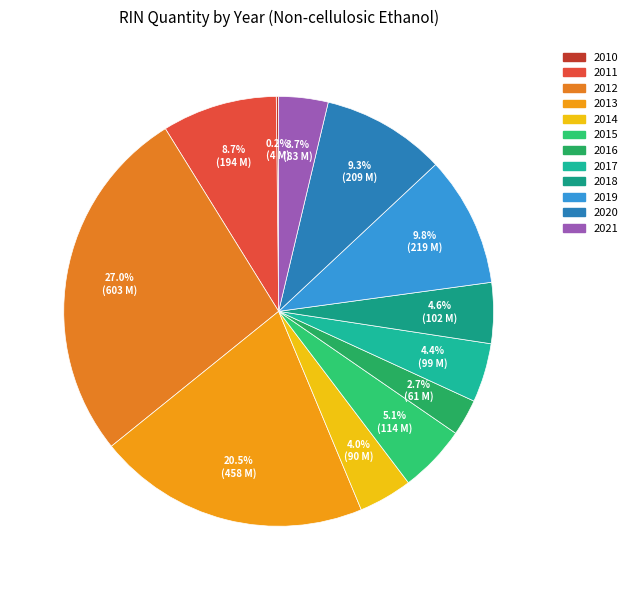

Count the number of slices in the pie.

12